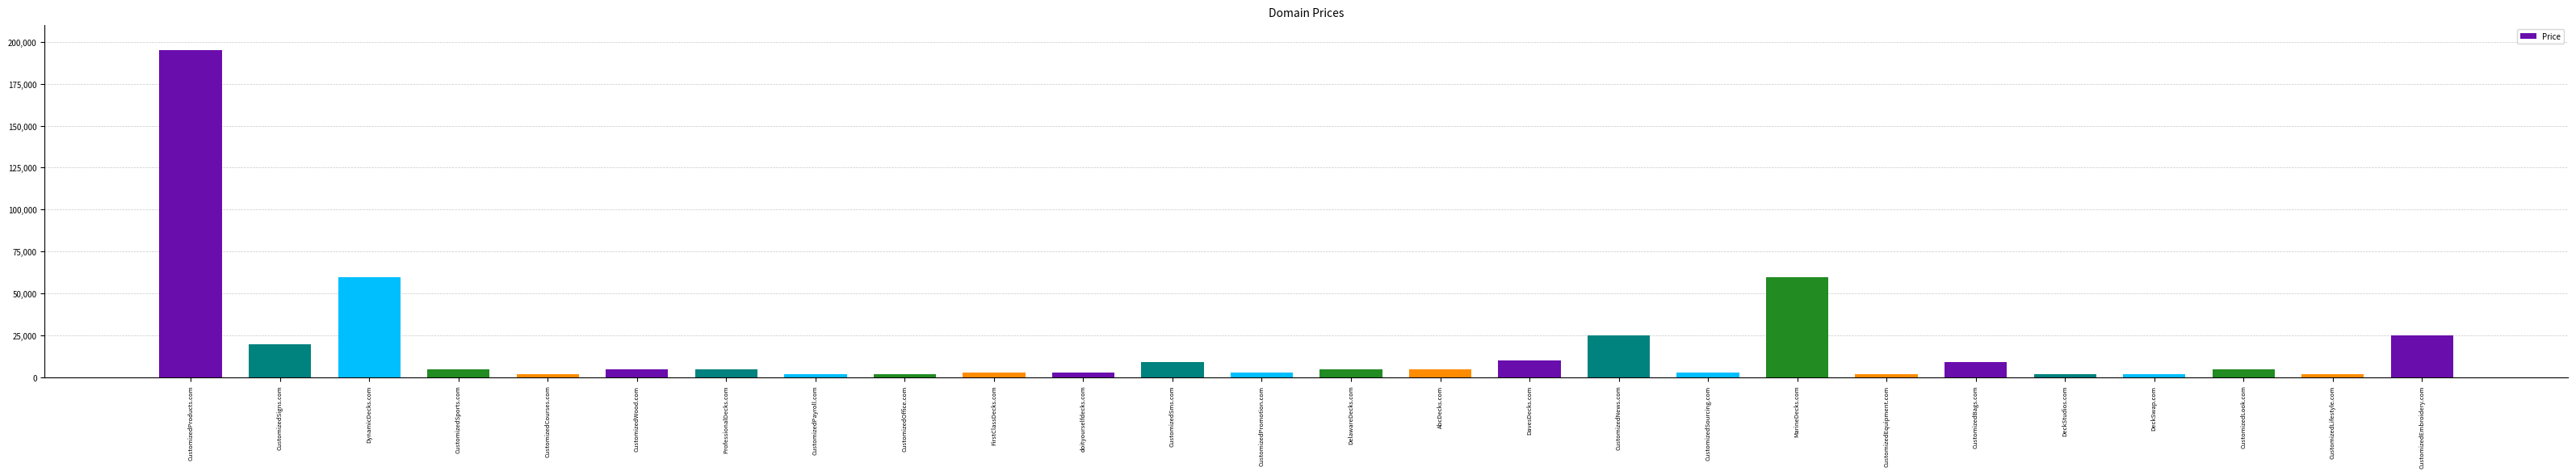

Are the bars horizontal?

No